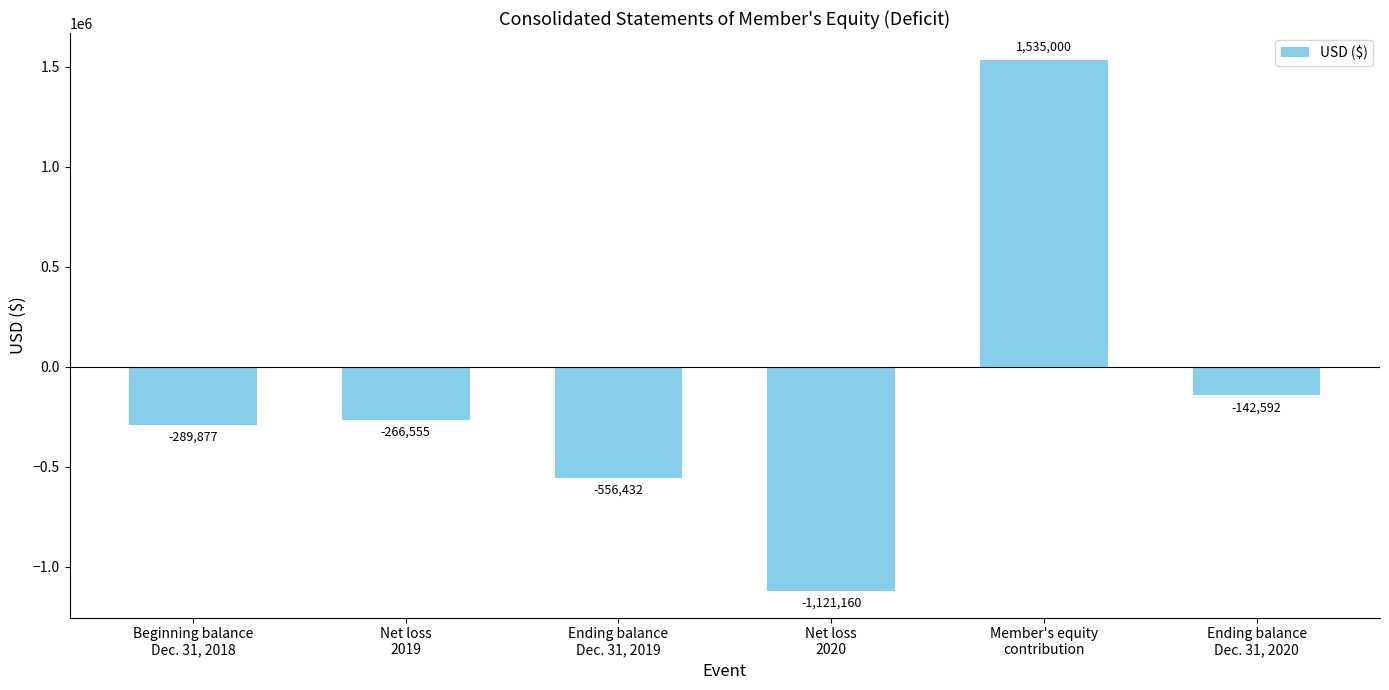

Between Net loss
2019 and Ending balance
Dec. 31, 2019, which is larger?

Net loss
2019